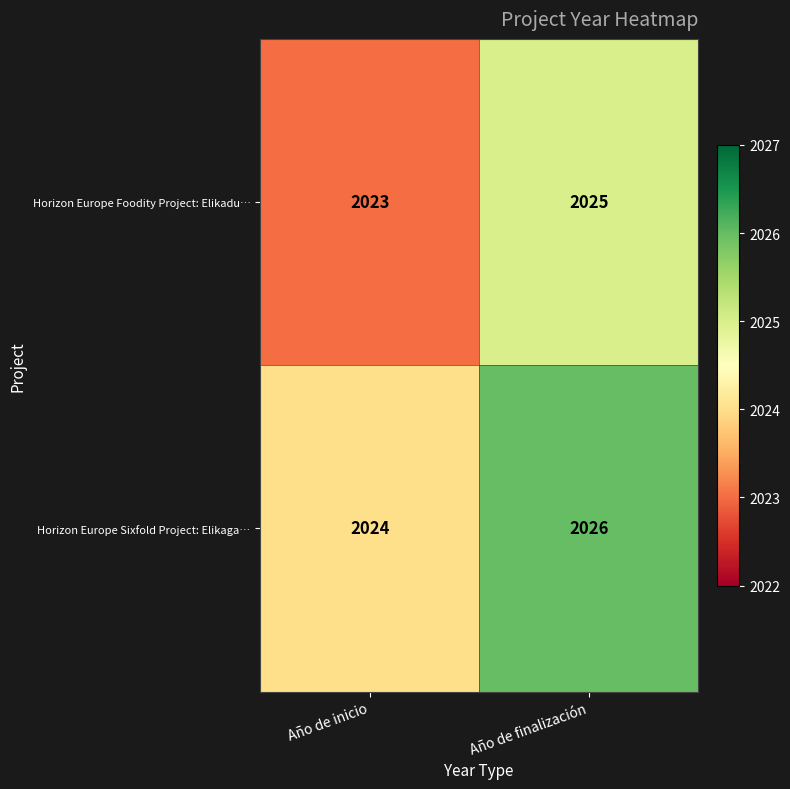

What is the average value of the Horizon Europe Foodity Project: Elikadu… series?

2024